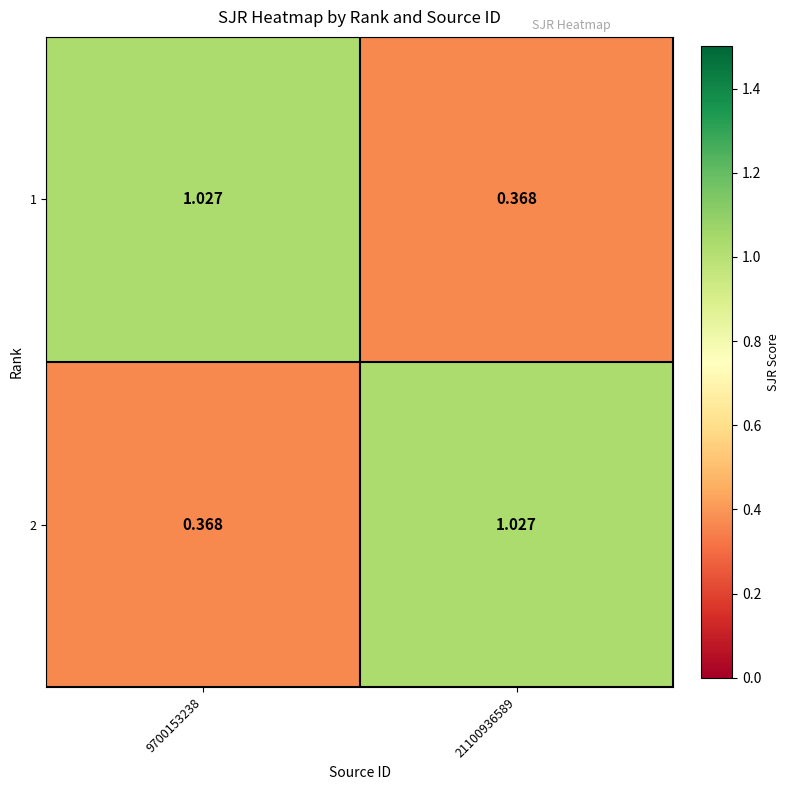

Reading left to right, extract all data points from this chart.

1: 9700153238=1.0	21100936589=0.4
2: 9700153238=0.4	21100936589=1.0